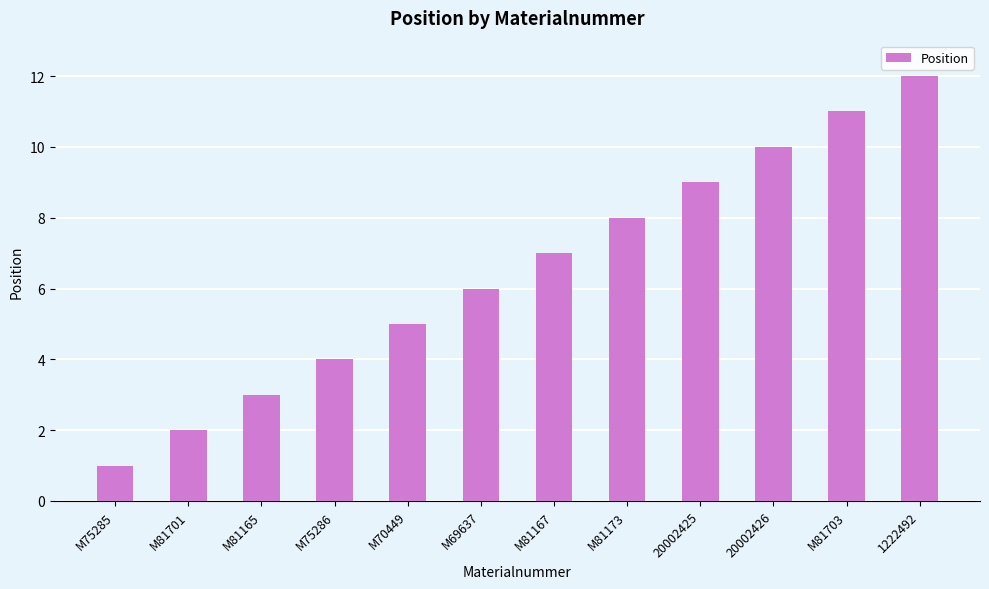

Read the value at 20002425, to the nearest 10.

10